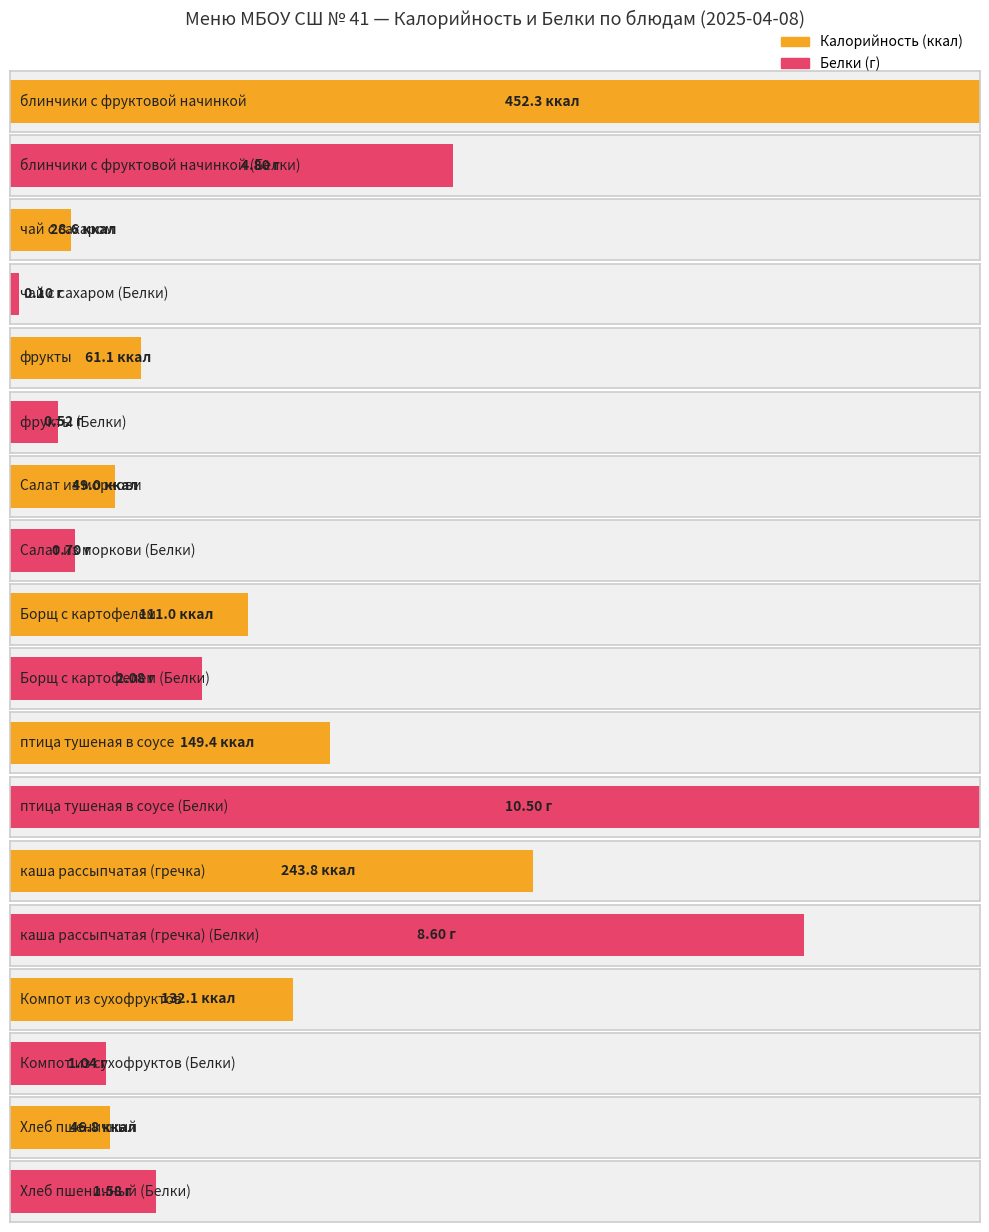

Is the value of Белки at Компот из сухофруктов greater than the value of Калорийность at блинчики с фруктовой начинкой?

No